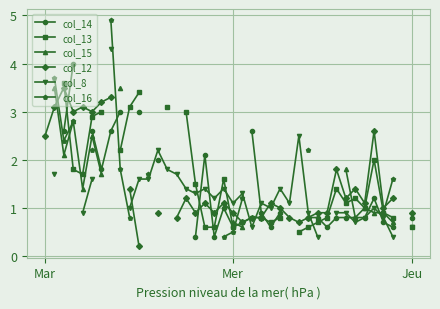

How many data points does each series have?

40